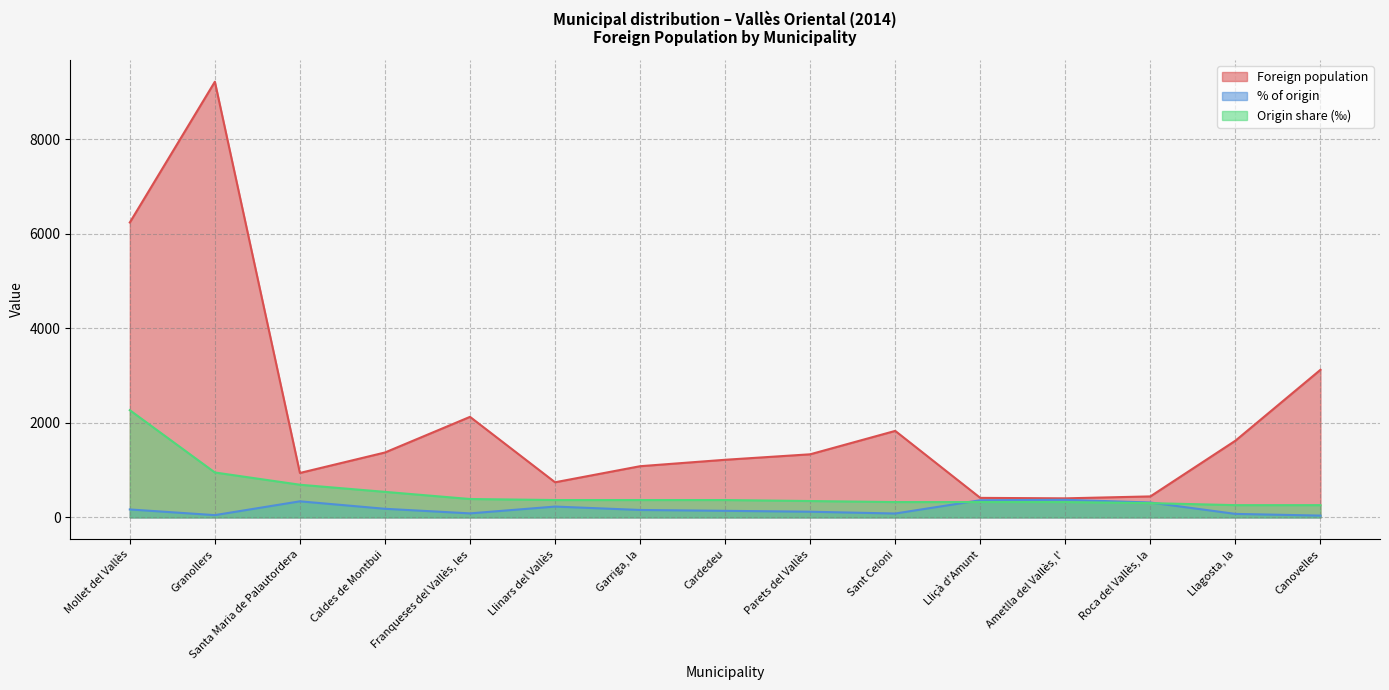

The value of % of origin at Llagosta, la is 74. True or false?

True